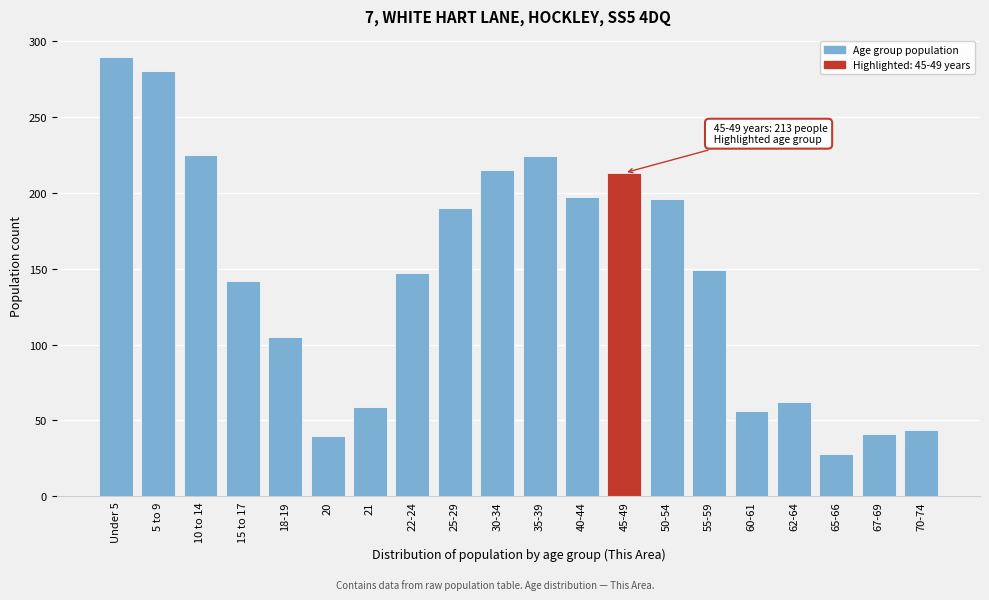

What is the label of the 4th bar from the left?

15 to 17